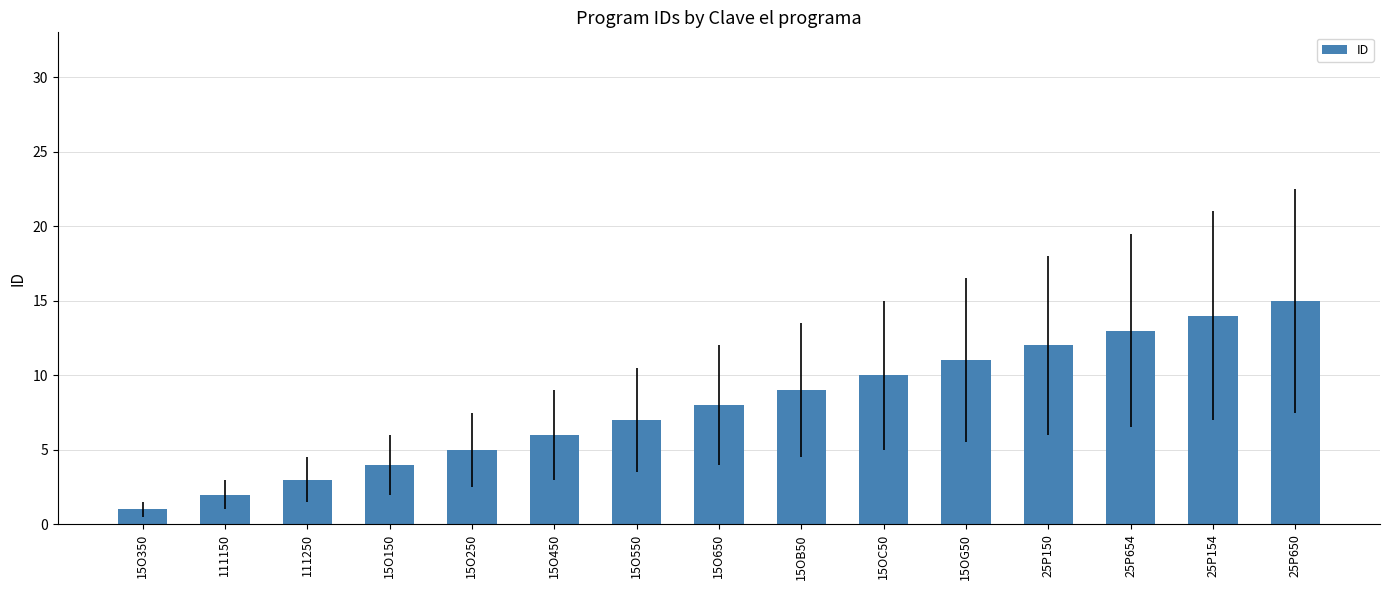

What is the approximate value at 25P654?

13